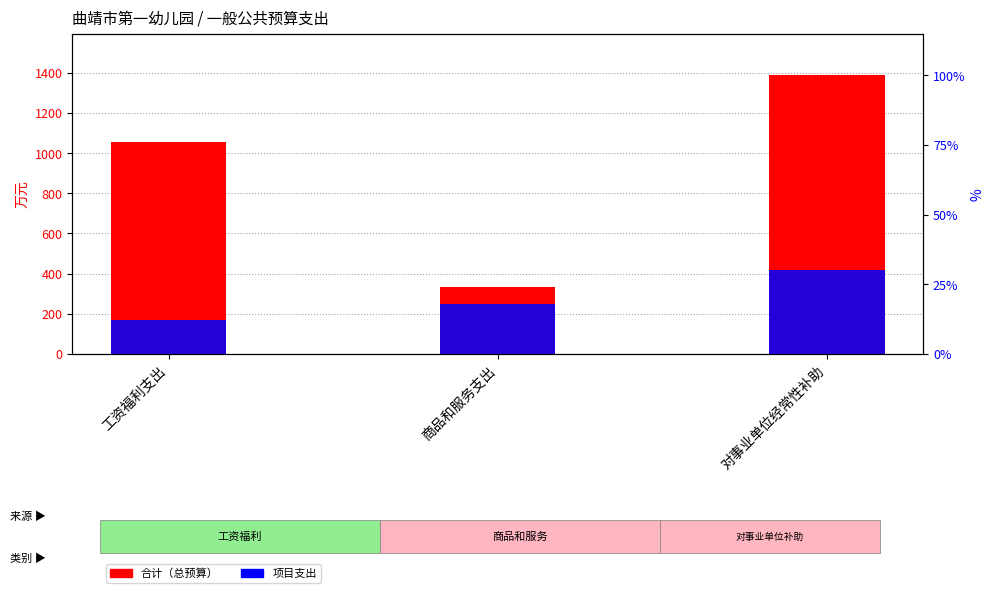

What is the approximate value of 项目支出 at 对事业单位经常性补助?

416.5